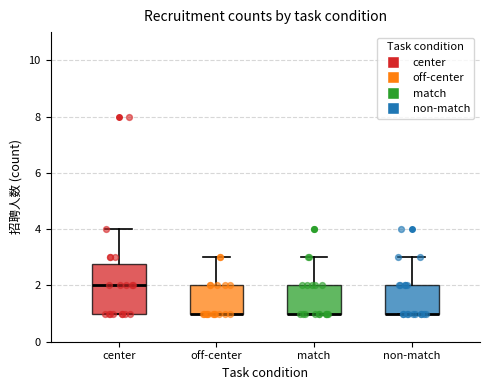

Which box is the tallest, from its lower edge to its upper edge?

center